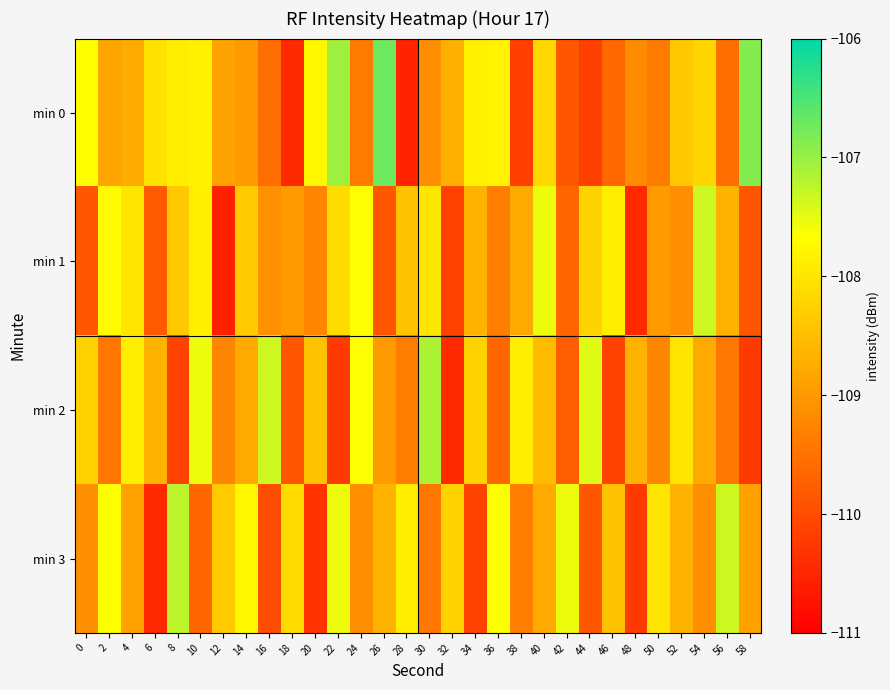

Which series has the widest spread of values?

min 0